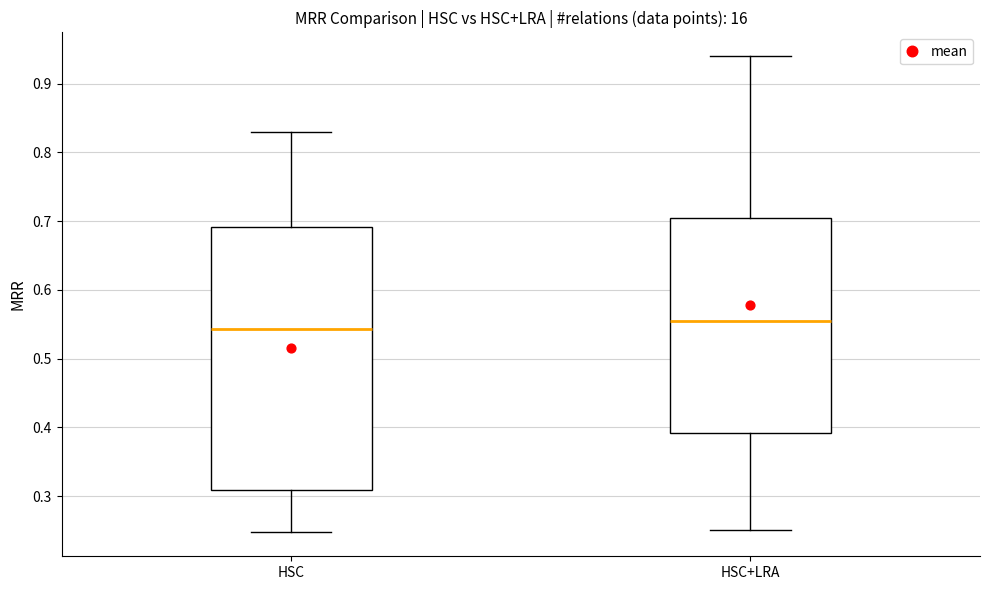

Reading left to right, read every box against the y-axis: the position of its median line, the range the box covers, and the ends of its whiskers. The values are not printed on the chart, so give them approximately, as read against the axis.

HSC: median 0.54, box 0.31 to 0.69, whiskers 0.25 to 0.83
HSC+LRA: median 0.56, box 0.39 to 0.70, whiskers 0.25 to 0.94